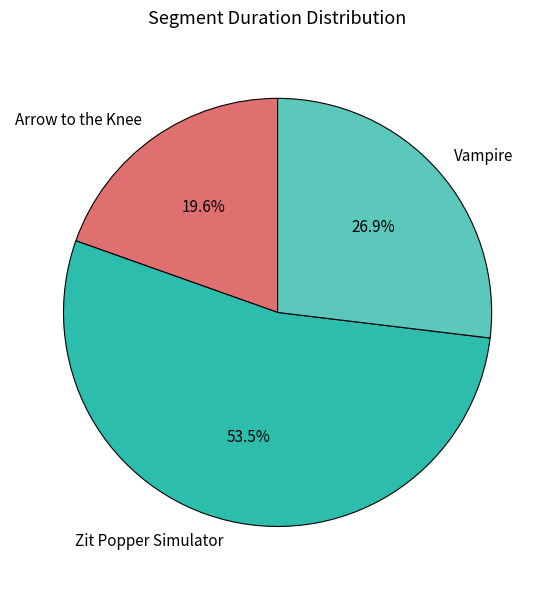

Which category has the smallest portion of the pie?

Arrow to the Knee